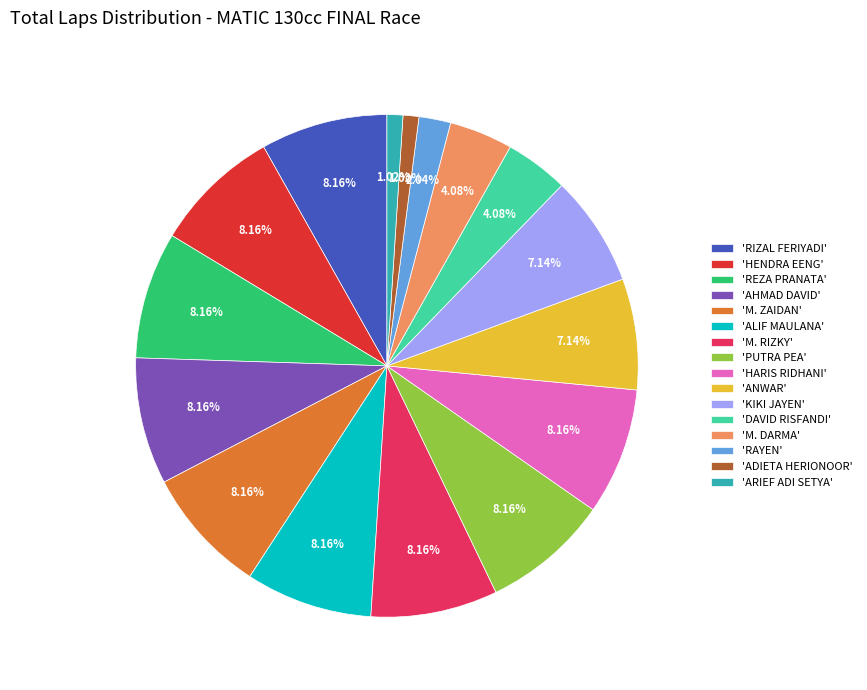

Is there any slice that represents more than half of the pie?

No